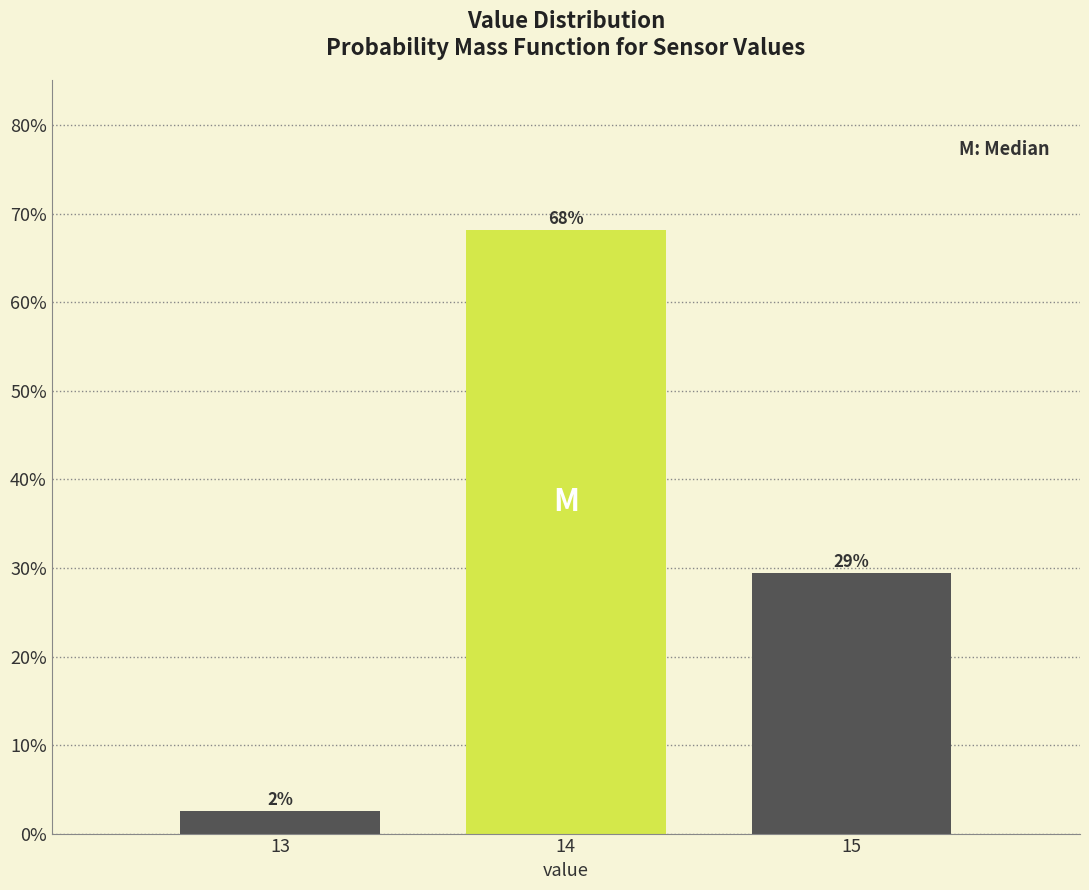

How many bars are there in total?

3